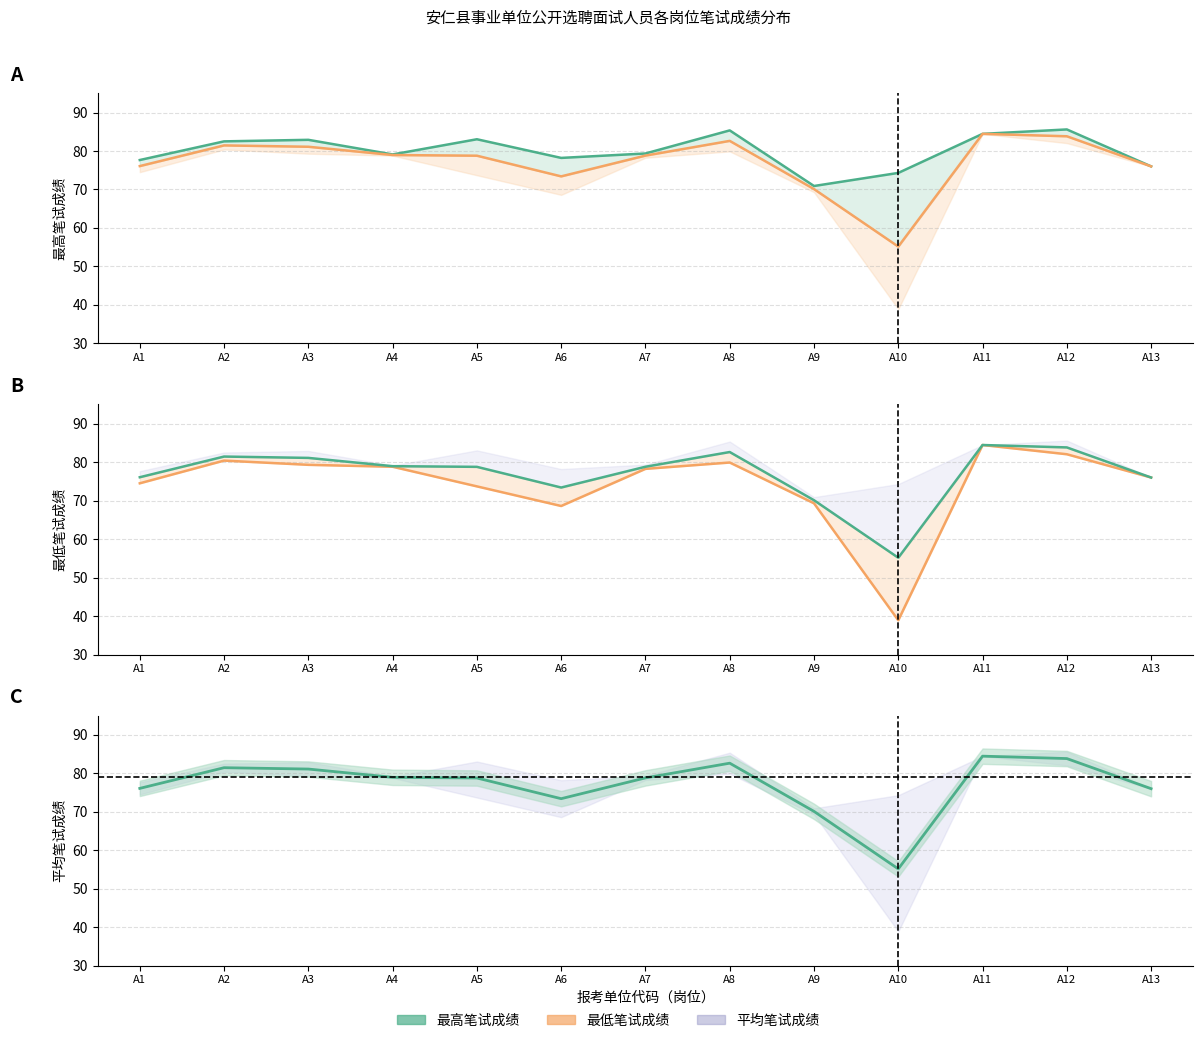

Does the chart display data point markers on the line(s)?

No